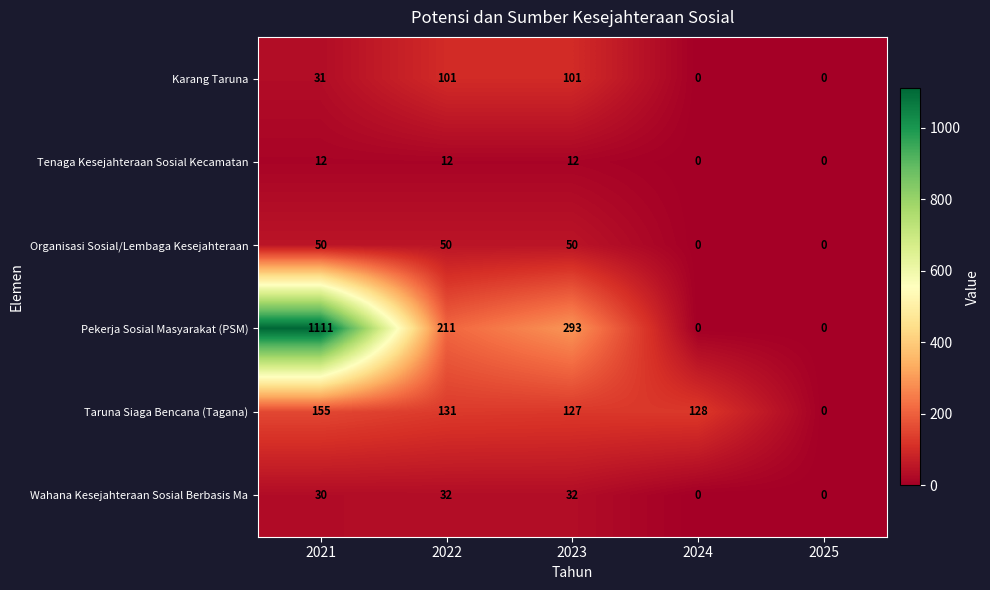

True or false: Pekerja Sosial Masyarakat (PSM) has a value of 178 at 2023.

False